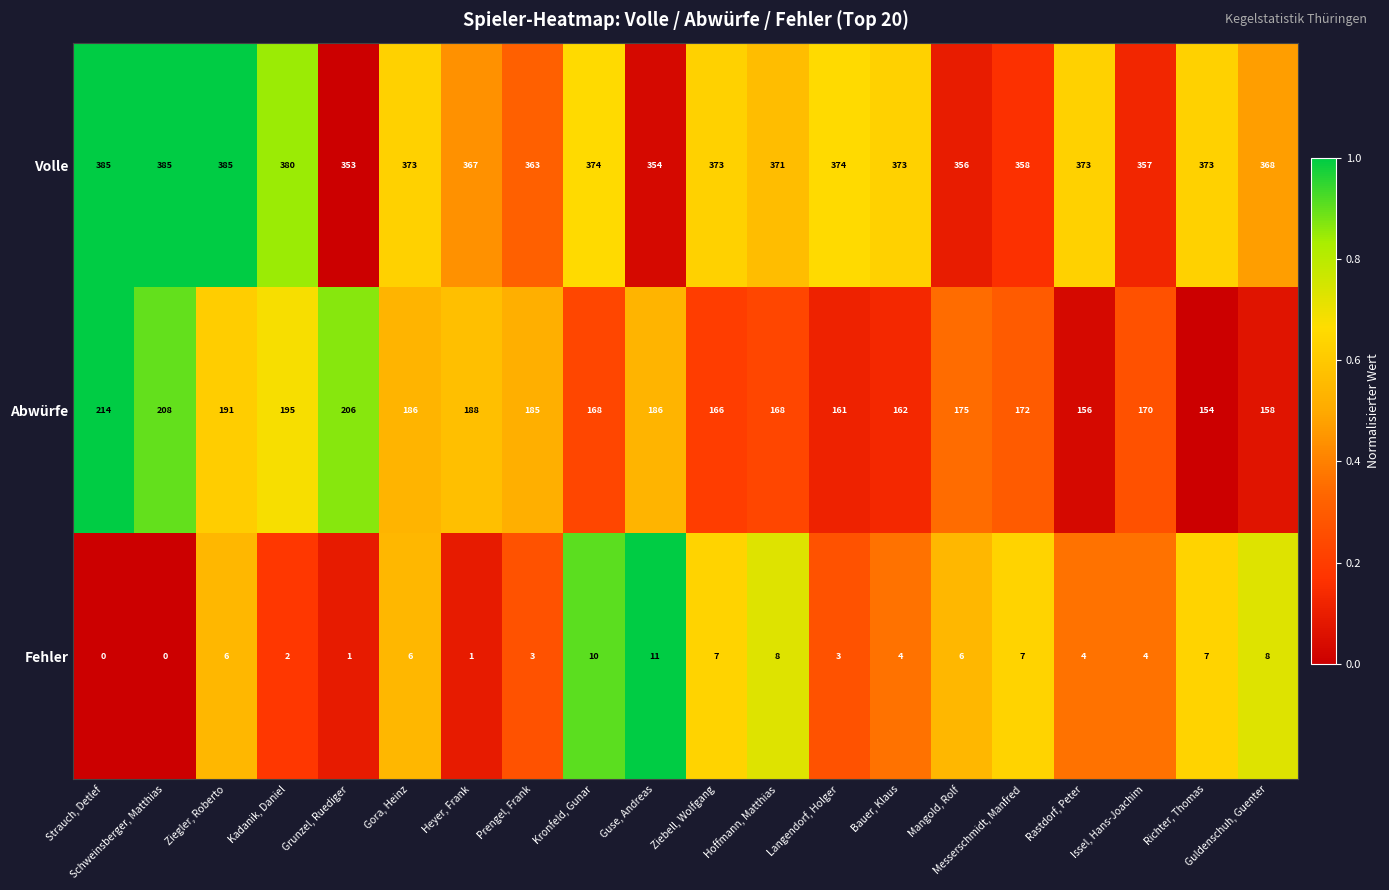

Which series changed the most between Guse, Andreas and Ziebell, Wolfgang?

Abwürfe